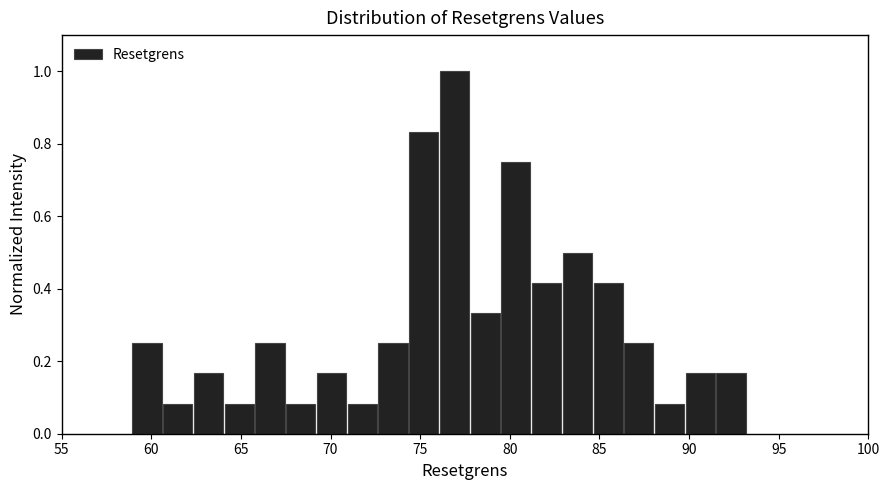

Read against the x-axis, roughly where is the centre of the tallest bar?

77.0